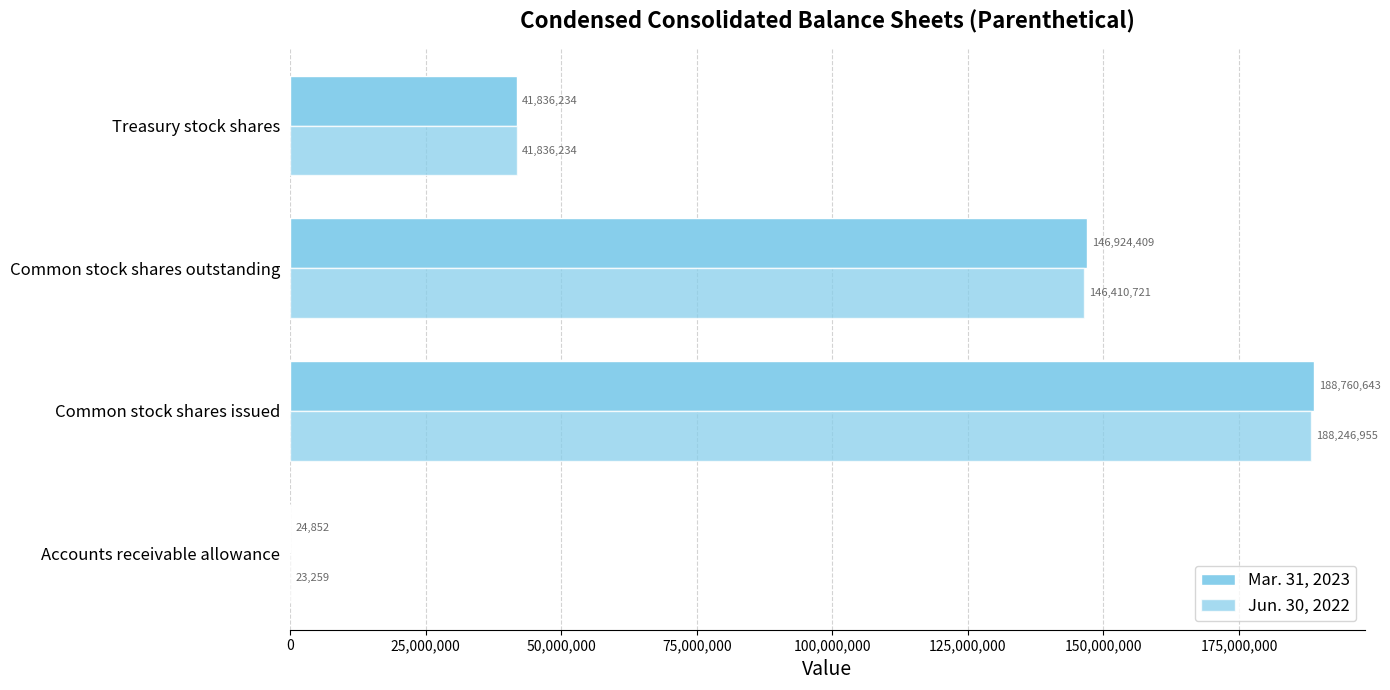

How many categories are shown in the chart?

4